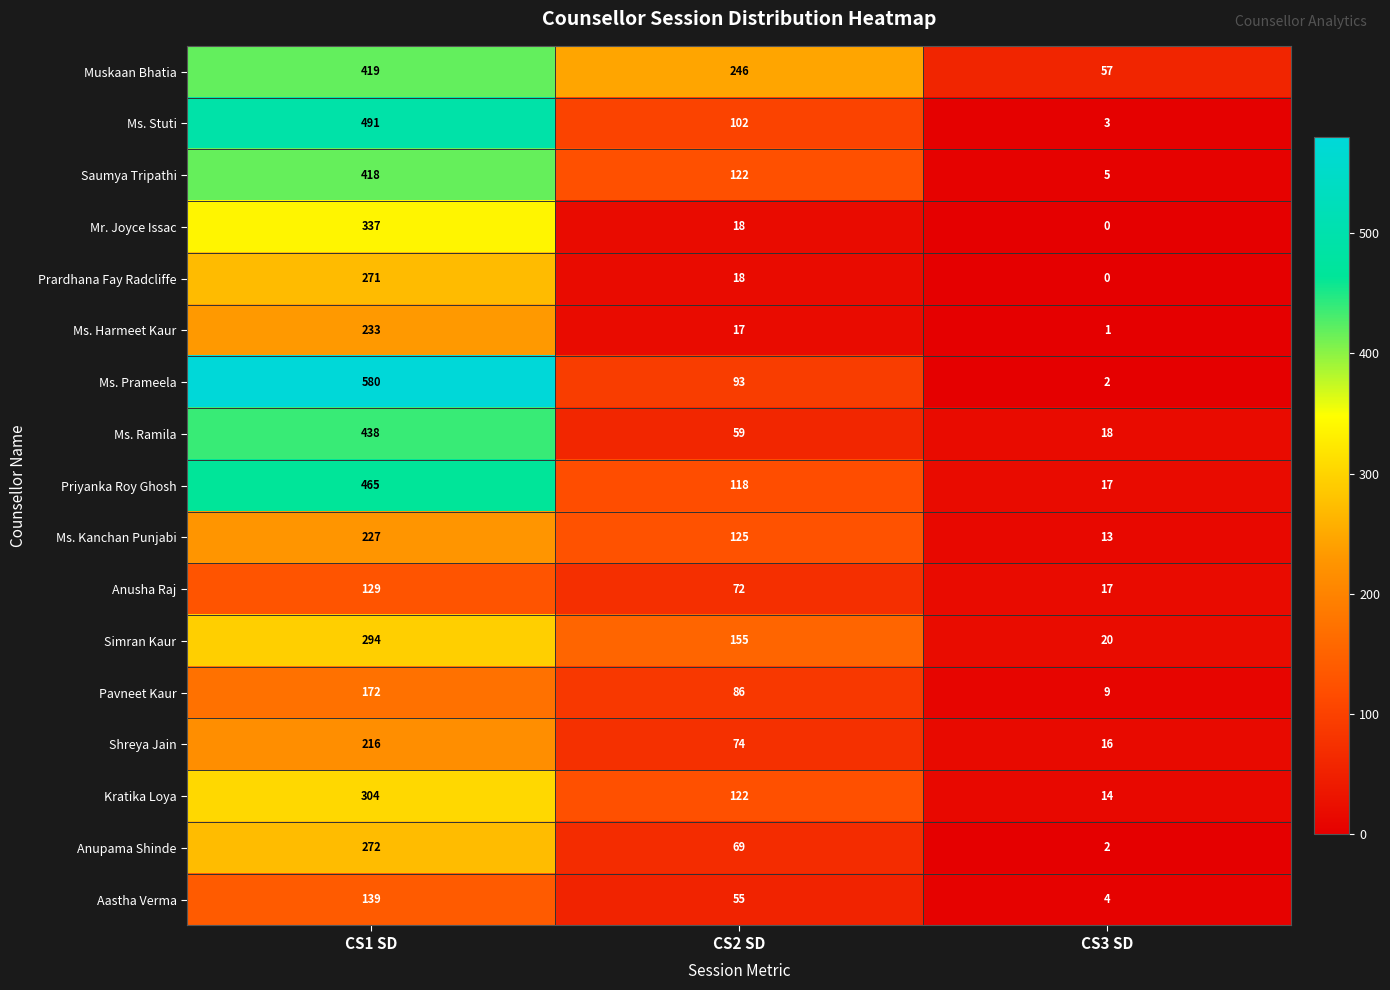

Where is Ms. Prameela nearest to the value 291?

CS2 SD